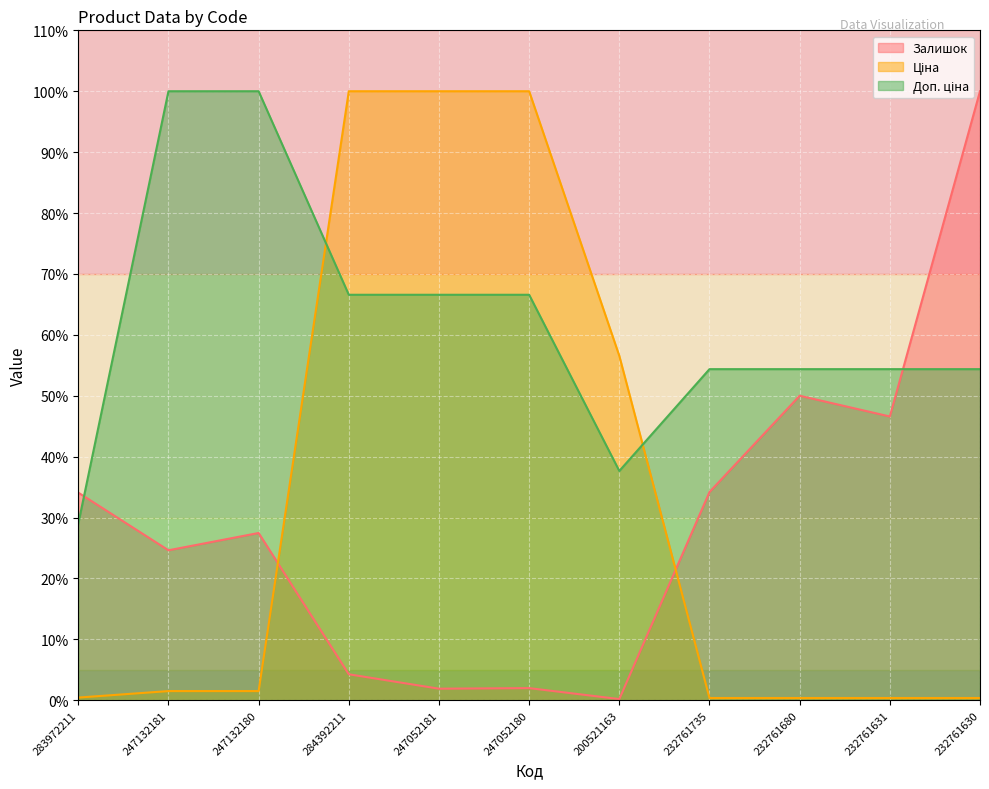

At which label is Ціна closest to 50?

200521163